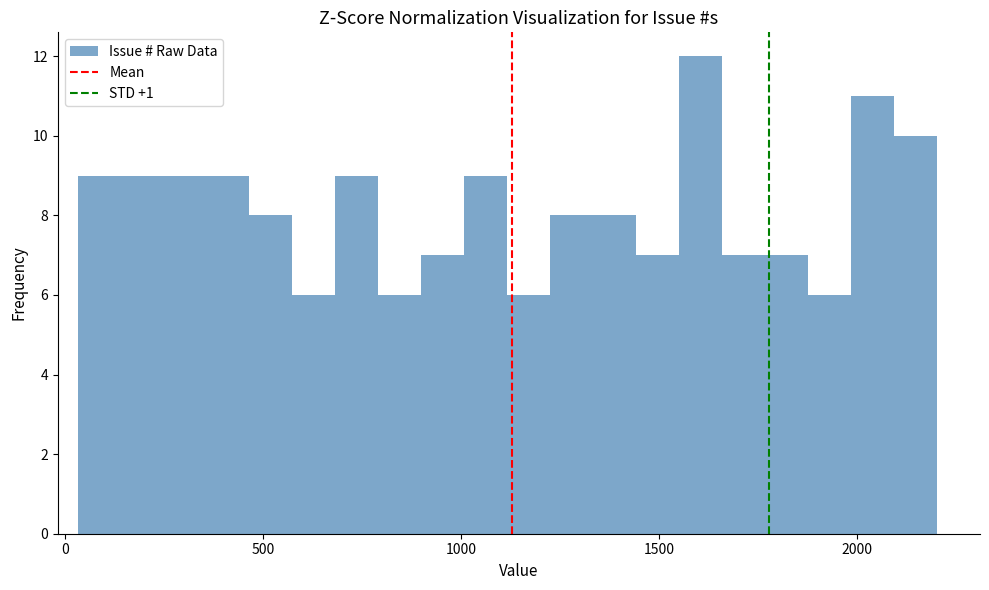

Around what value on the x-axis is the tallest bar? Give the approximate position of its centre, as read against the axis.

1600